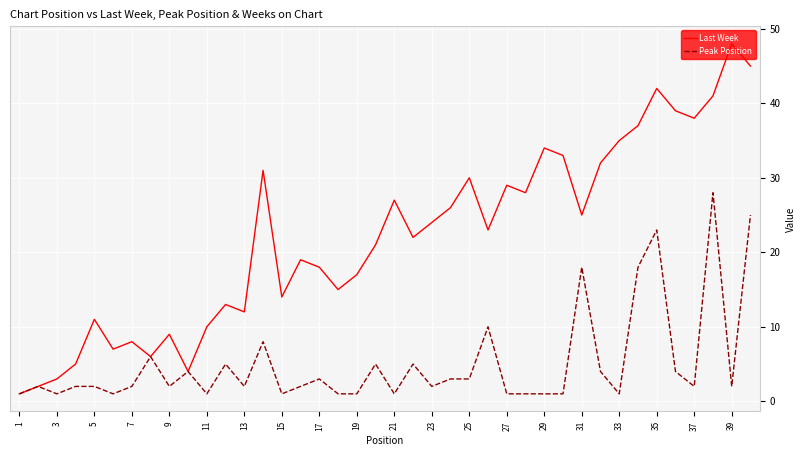

Which series has the largest total across all categories?

Last Week